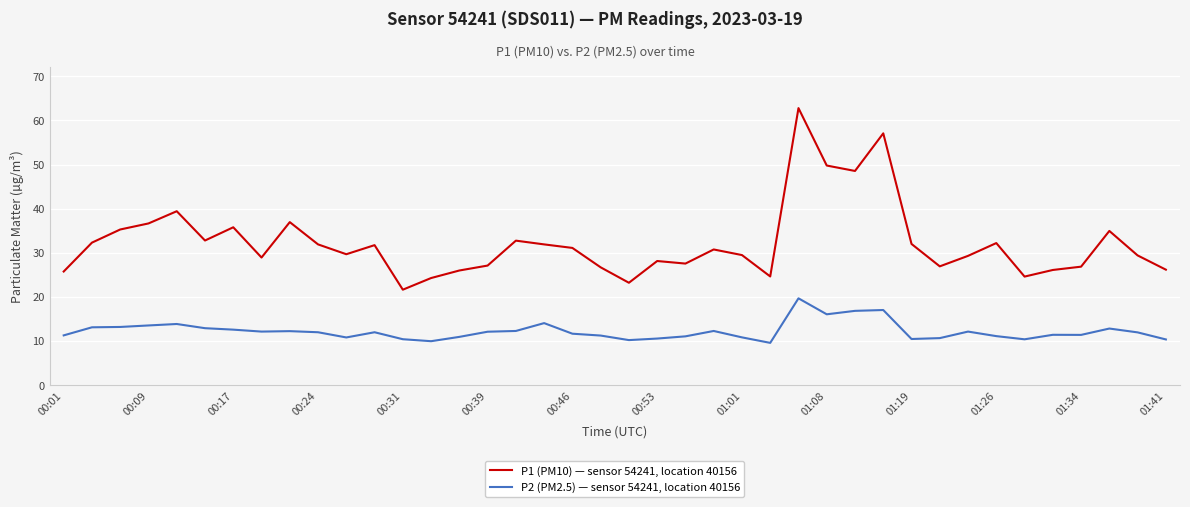

What is the difference between the maximum and minimum values in the P1 (PM10) — sensor 54241, location 40156 series?

41.2